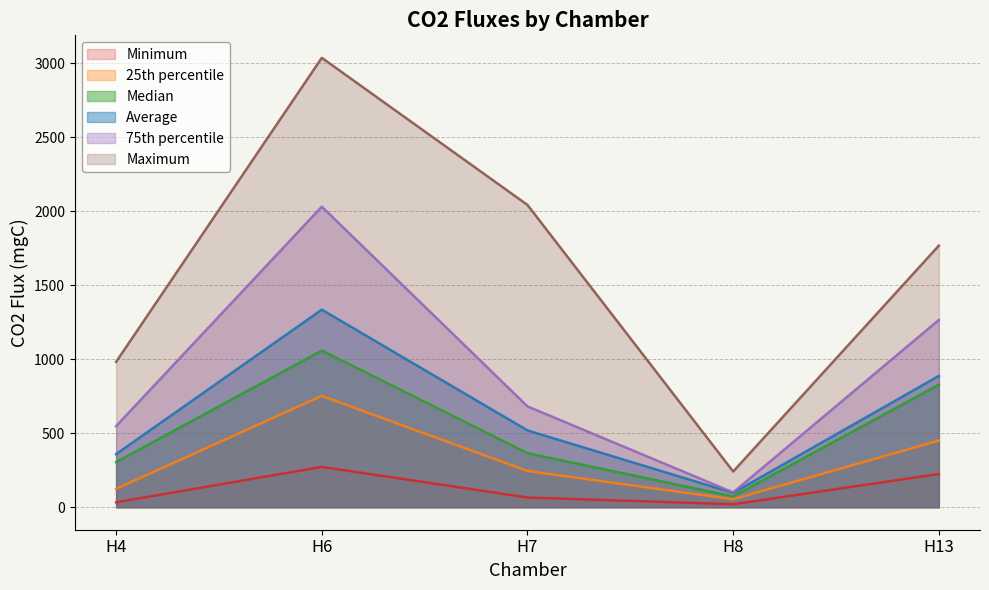

How many data points in 75th percentile are less than 681?

2